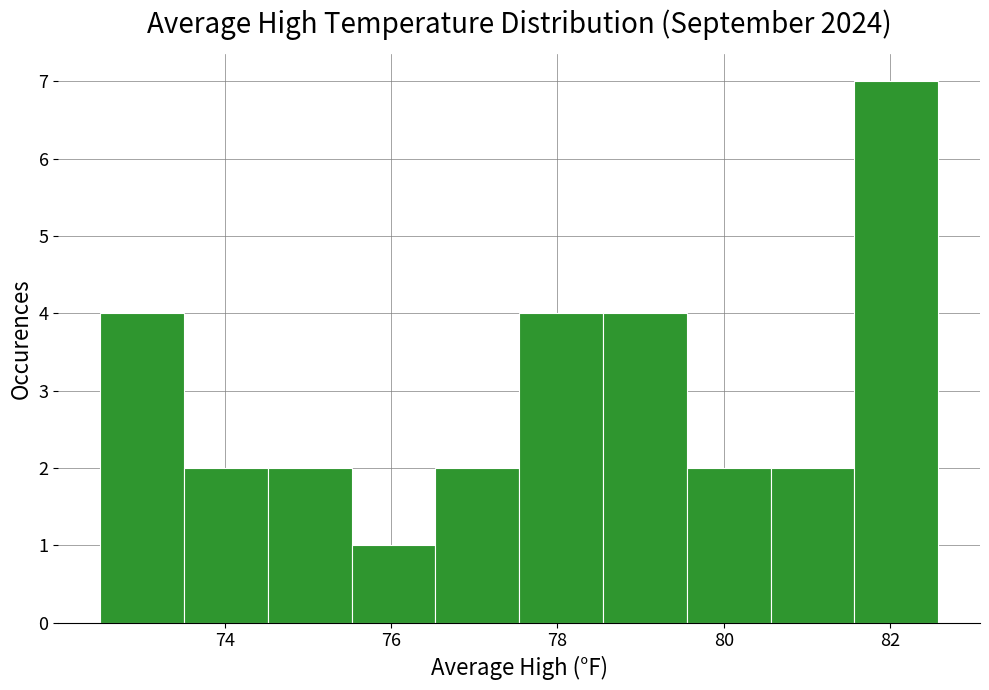

Reading left to right, transcribe this chart: for each bar, give the range it covers on the x-axis and its height. Neither the bar edges nor the heights are printed on the chart, so give them approximately, as read against the axes.

72.6 to 73.6: 4
73.6 to 74.6: 2
74.6 to 75.6: 2
75.6 to 76.6: 1
76.6 to 77.6: 2
77.6 to 78.6: 4
78.6 to 79.6: 4
79.6 to 80.6: 2
80.6 to 81.6: 2
81.6 to 82.6: 7